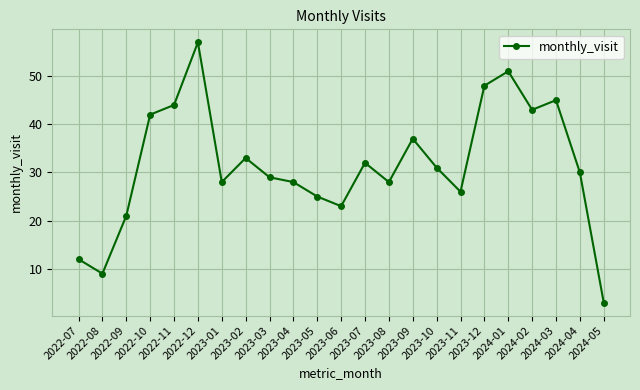

At which category does the chart reach its peak across all series?

2022-12